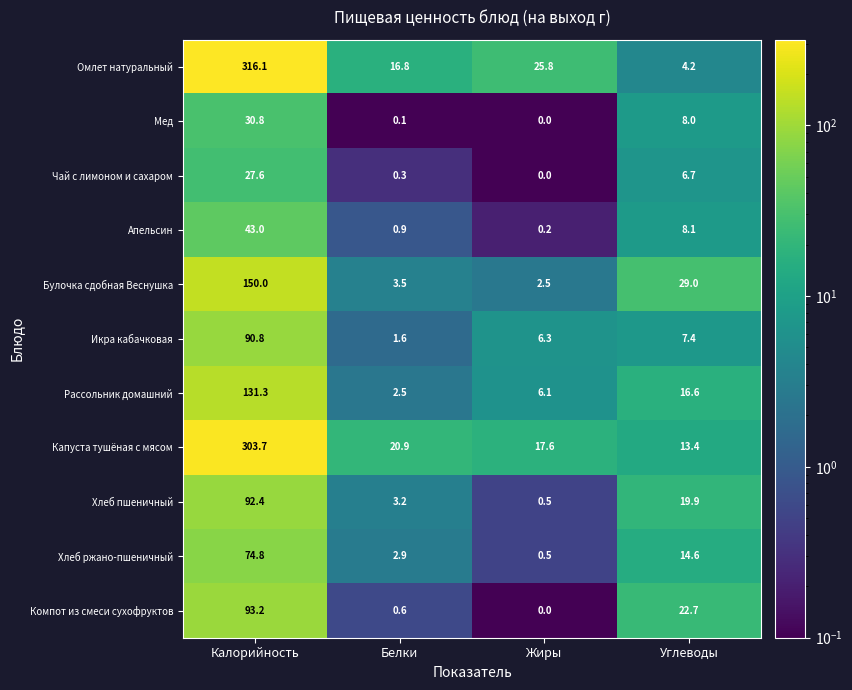

Which category has the lowest value across all series?

Жиры